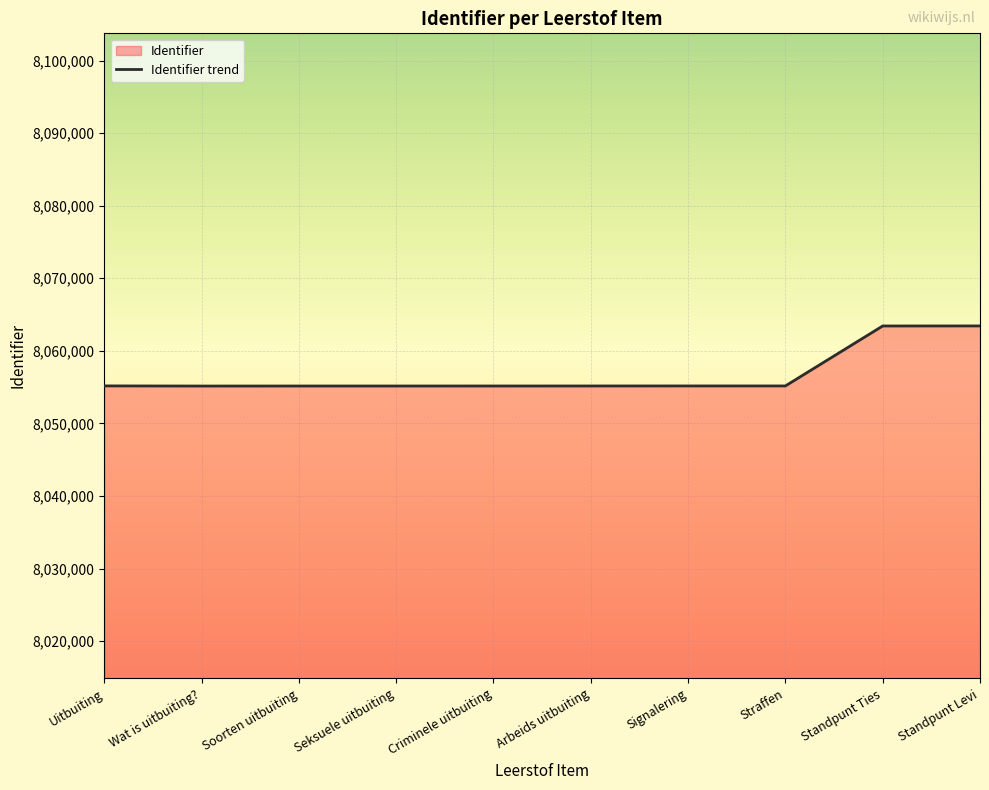

Count the number of values greater than 8055163.

4